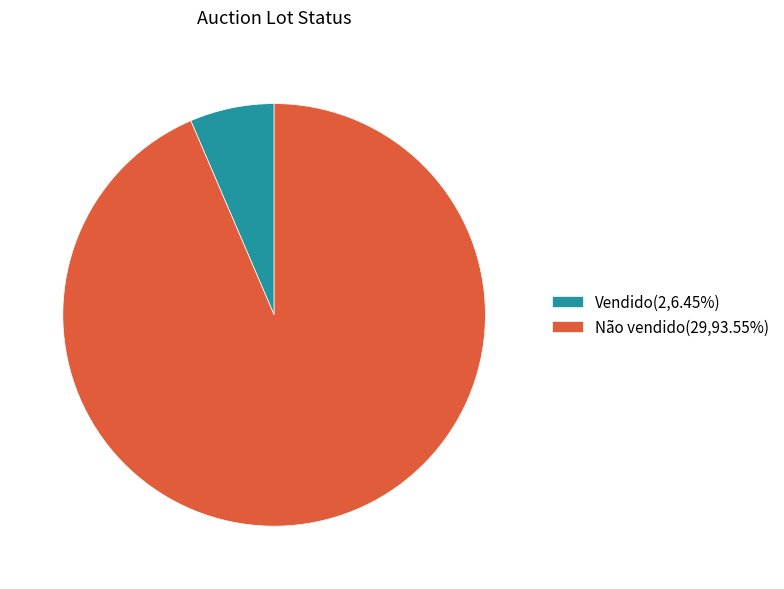

How many slices are in this pie chart?

2